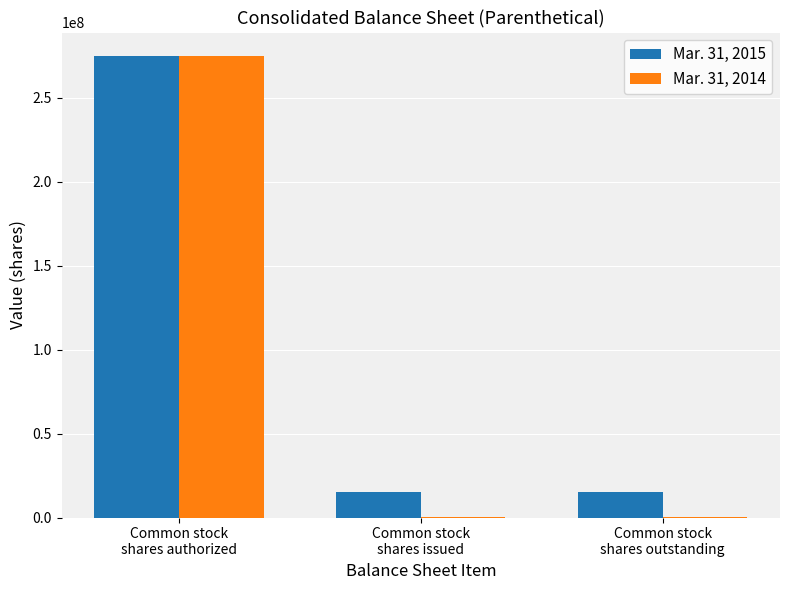

What is the greatest value displayed?

275000000